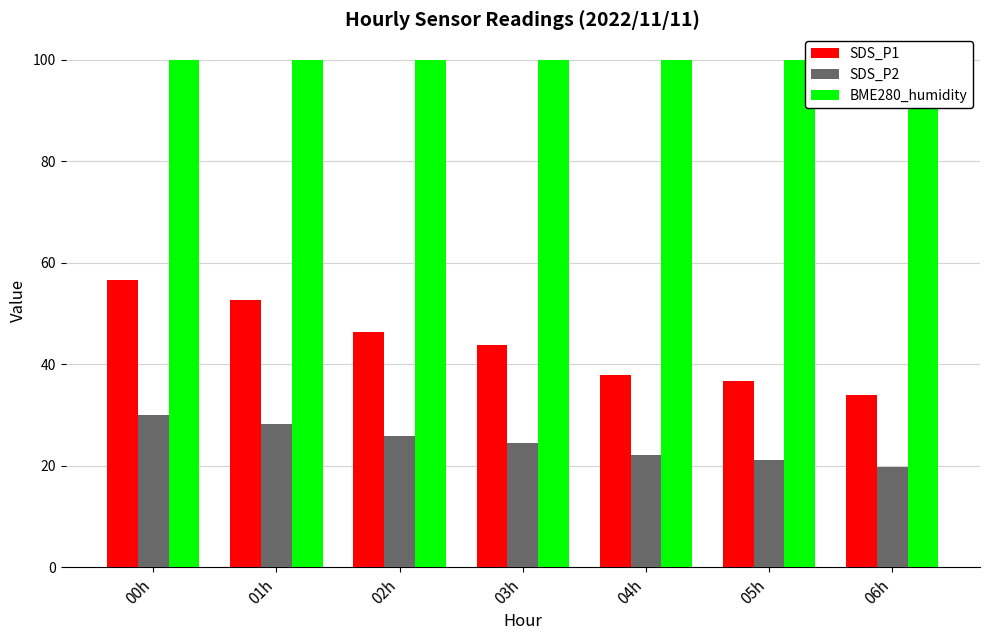

Reading left to right, list all the values displayed in this chart.

SDS_P1: 56.7	52.6	46.3	43.8	37.9	36.6	33.9
SDS_P2: 30.0	28.2	25.8	24.5	22.2	21.2	19.7
BME280_humidity: 100.0	100.0	100.0	100.0	100.0	100.0	100.0